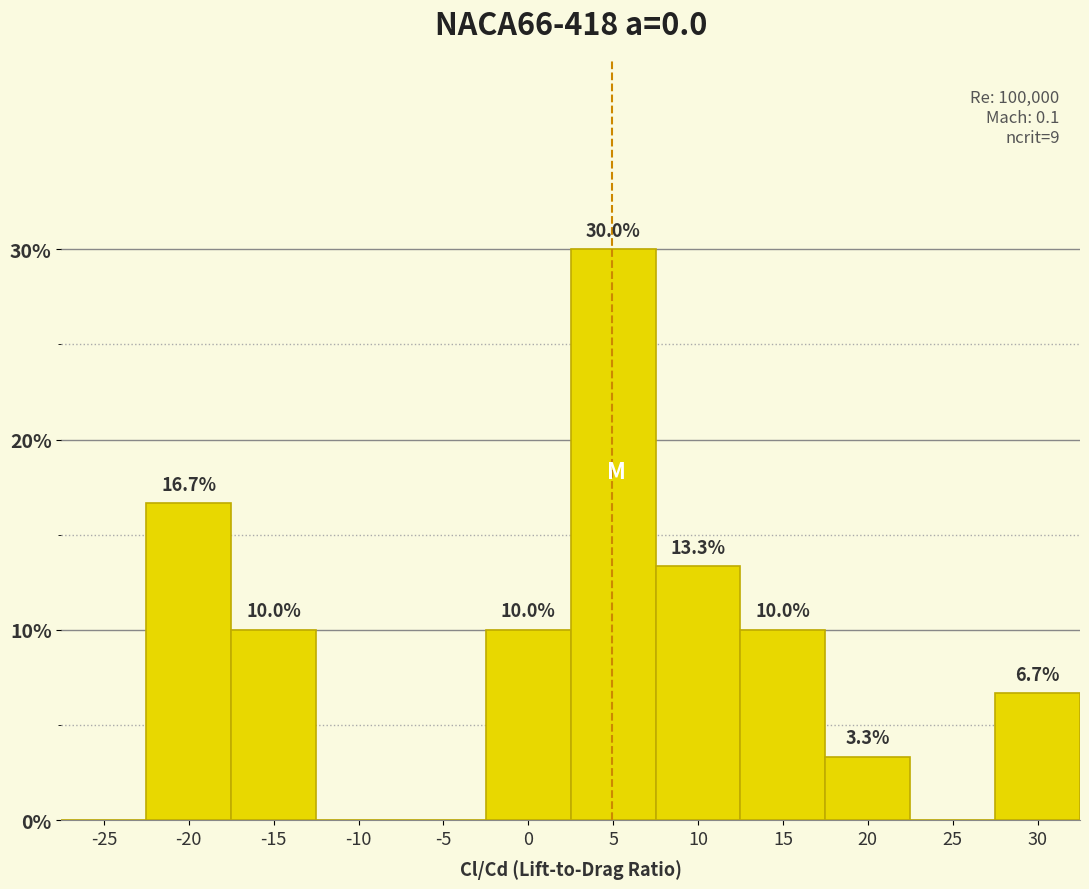

Reading left to right, what are all the values shown in this chart?

-25=0.0	-20=16.7	-15=10.0	-10=0.0	-5=0.0	0=10.0	5=30.0	10=13.3	15=10.0	20=3.3	25=0.0	30=6.7